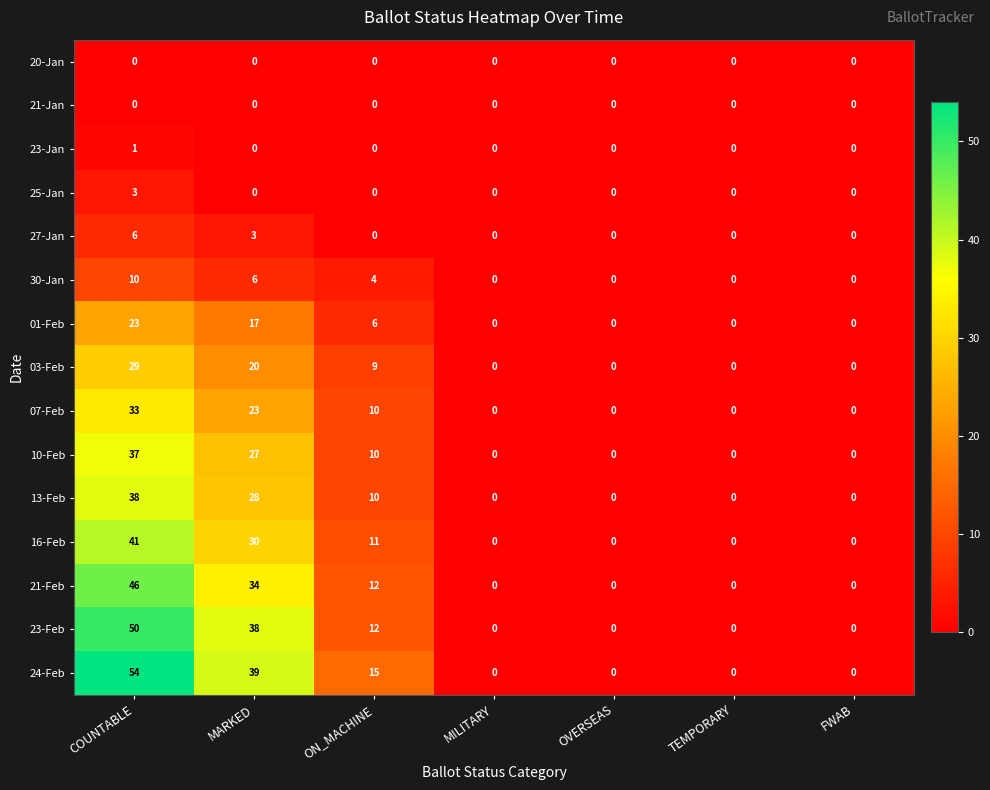

What is the difference between the maximum and minimum values in the 16-Feb series?

41